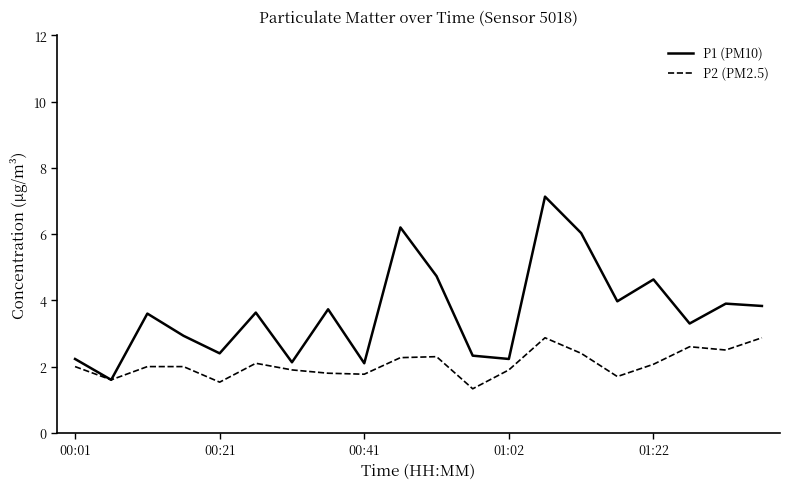

What is the greatest value displayed?

7.1